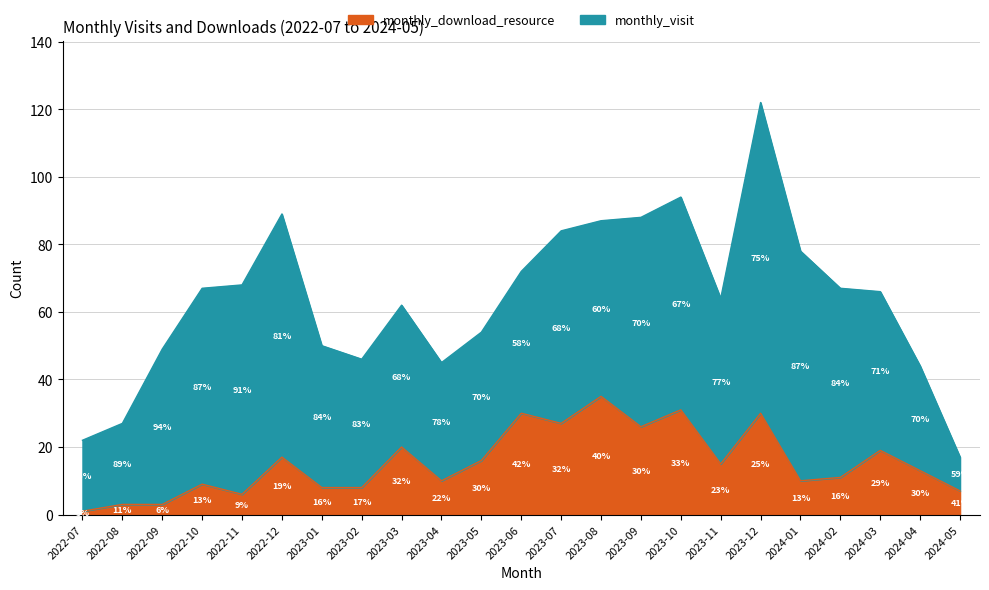

What is the change in value from 2022-10 to 2022-12?

+8